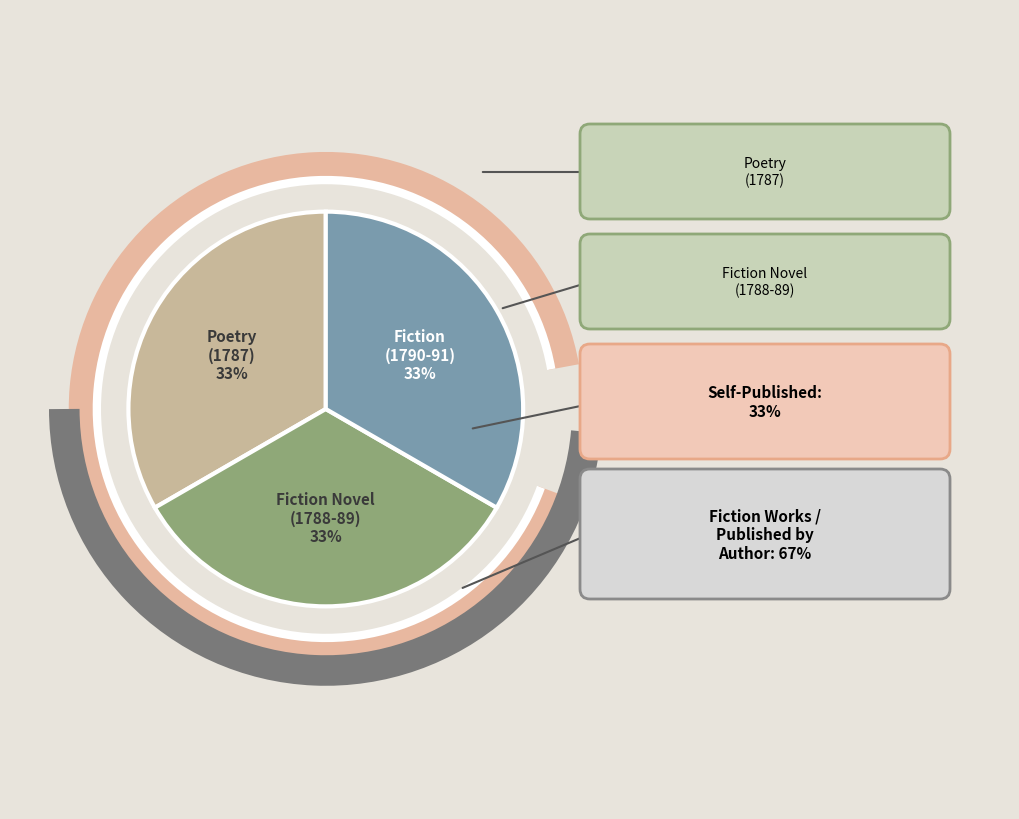

To the nearest percent, what portion does Poetry (1787) represent?

33%